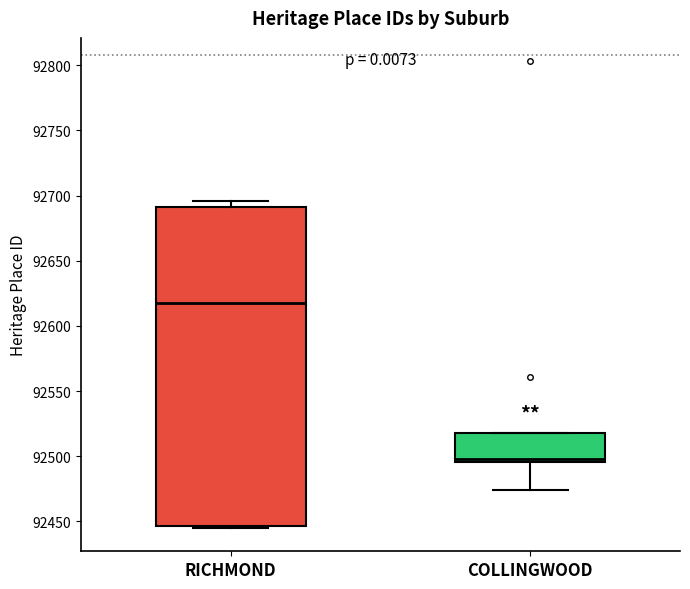

Which box has the lowest median line?

COLLINGWOOD